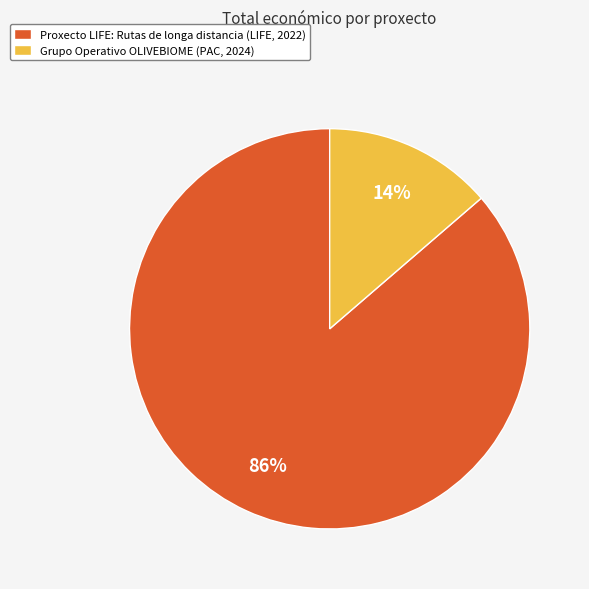

The Grupo Operativo OLIVEBIOME (PAC, 2024) slice represents 1% of the pie. True or false?

False